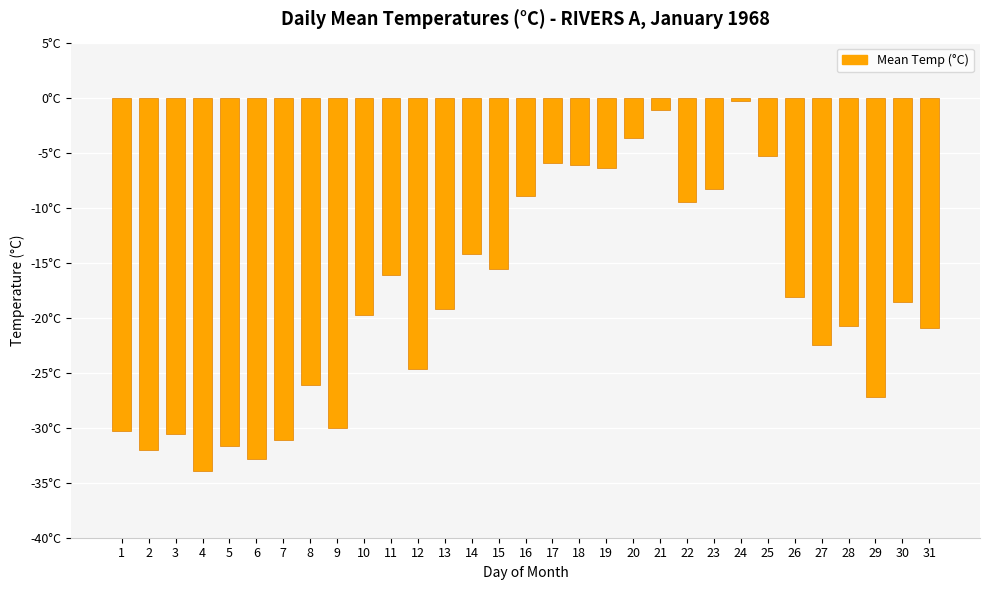

What is the change in value from 6 to 17?

+26.9